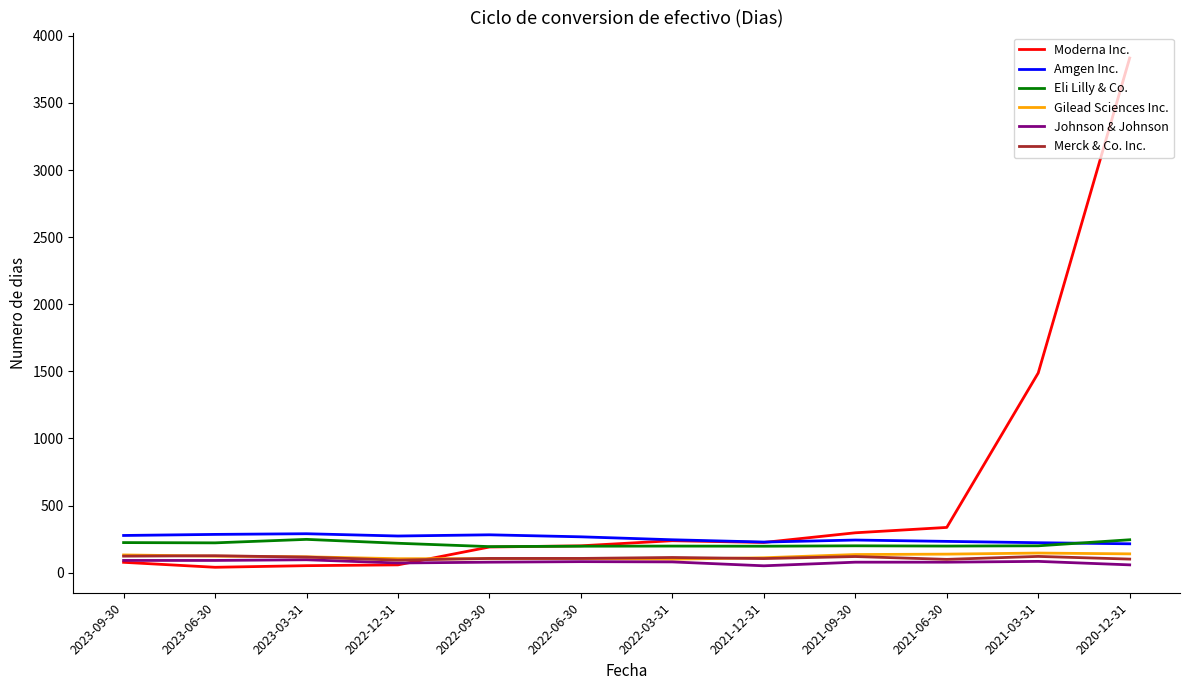

What is the difference between the highest and lowest values at 2021-06-30?

259